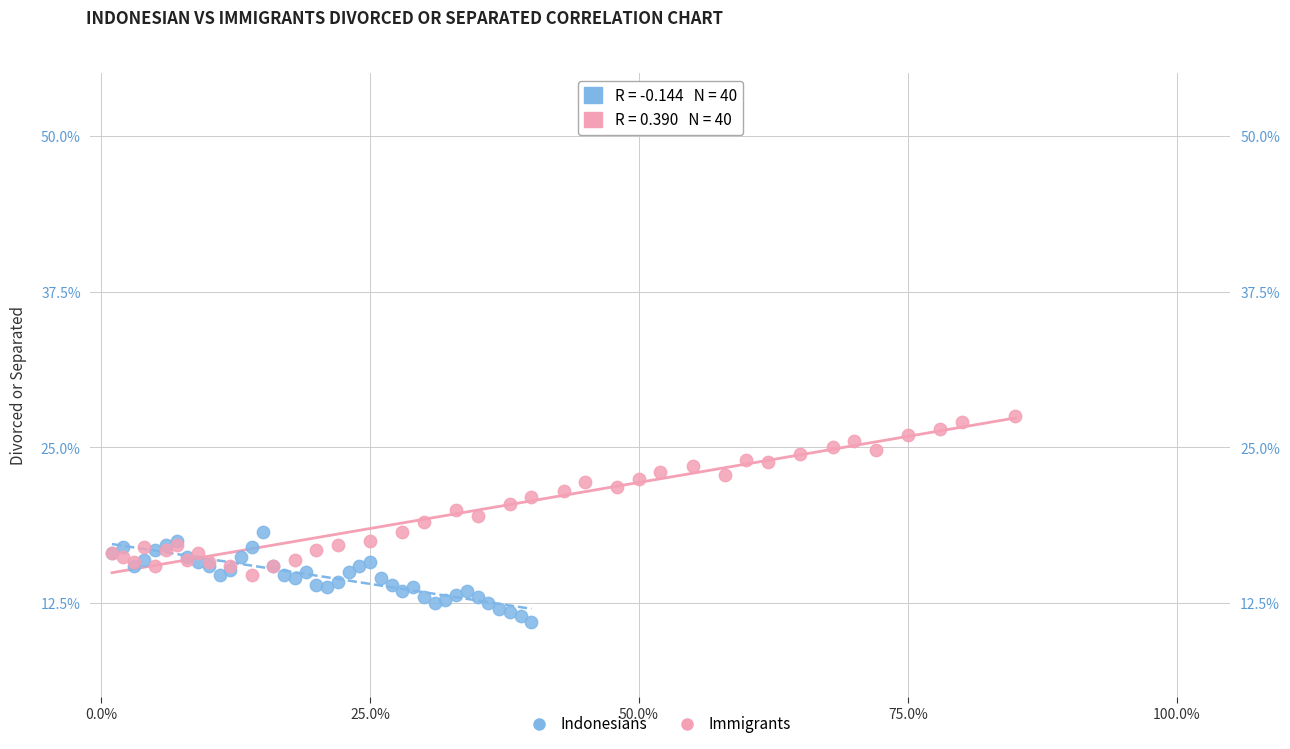

What are all the series names shown in the legend?

Indonesians, Immigrants